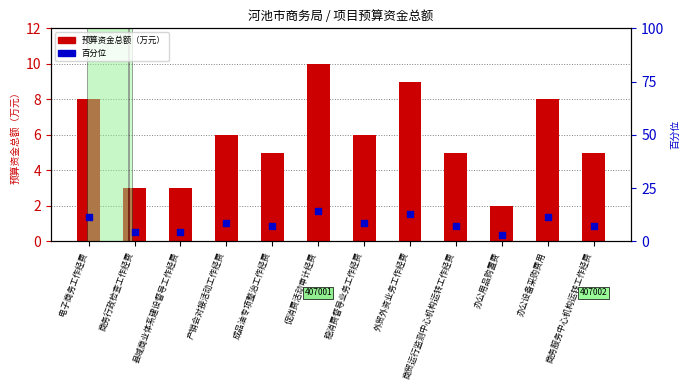

At which category is the sum across all series the highest?

促消费活动审计经费